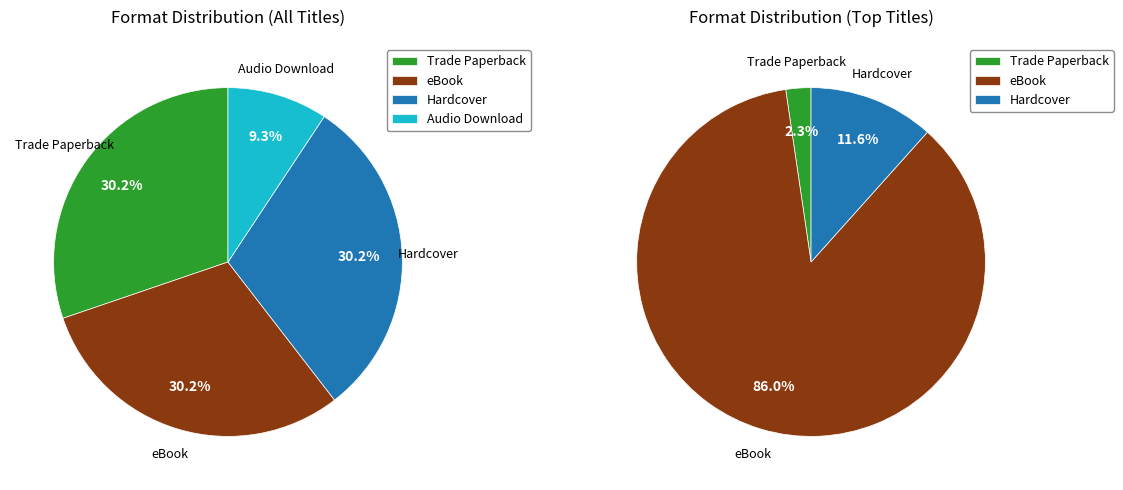

Count the number of slices in the pie.

4